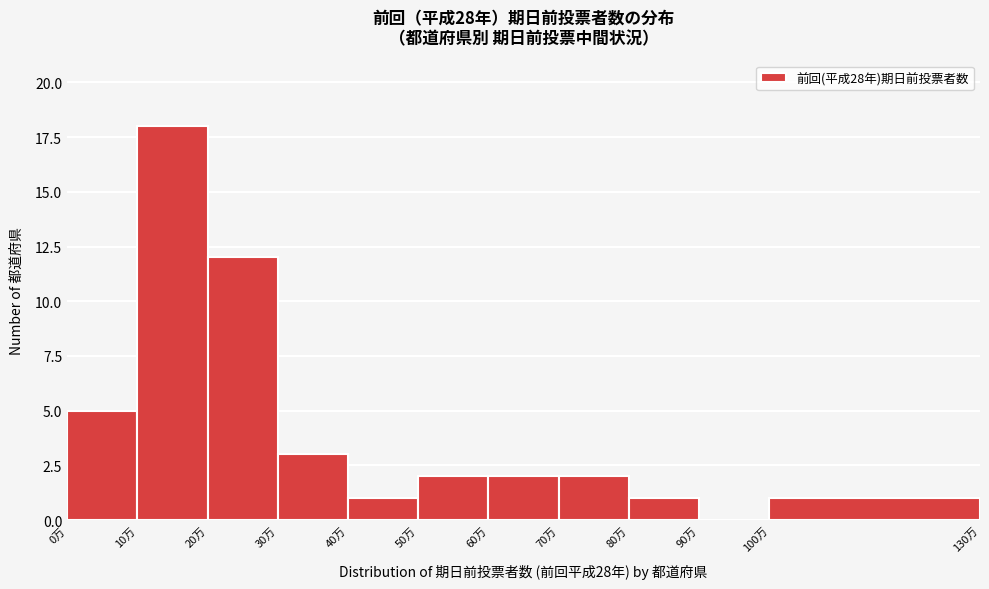

Reading left to right, what are all the values shown in this chart?

0万=5	10万=18	20万=12	30万=3	40万=1	50万=2	60万=2	70万=2	80万=1	90万=0	100万=1